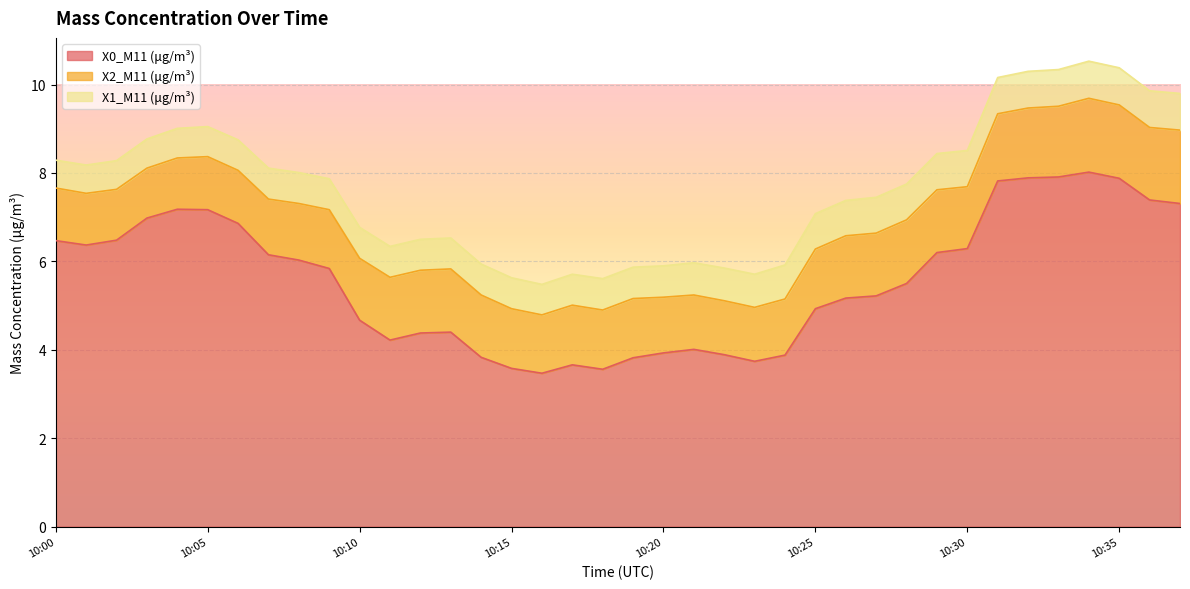

The X2_M11 (μg/m³) series shows 1.3 at 10:09. True or false?

True